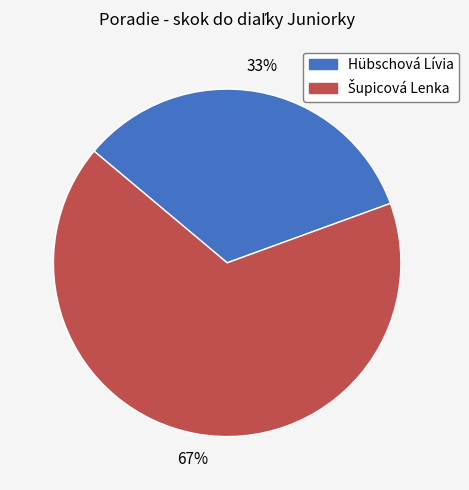

What percentage is the Hübschová Lívia slice, to the nearest percent?

33%